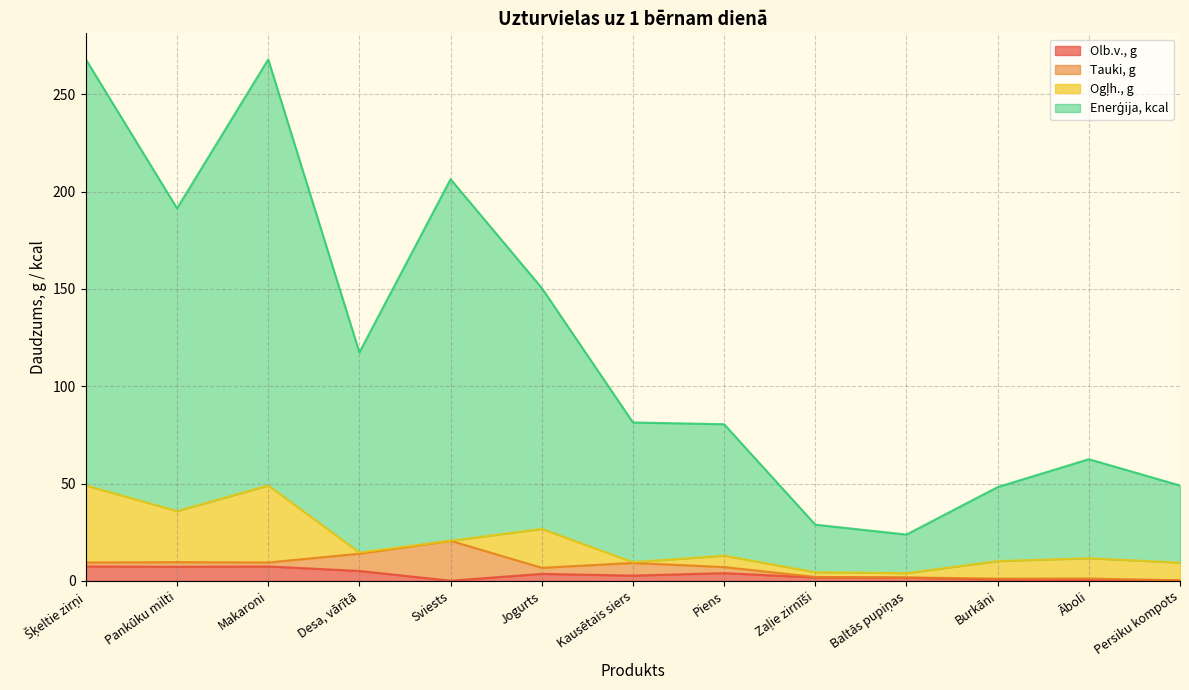

At which label is Enerģija, kcal closest to 145?

Jogurts